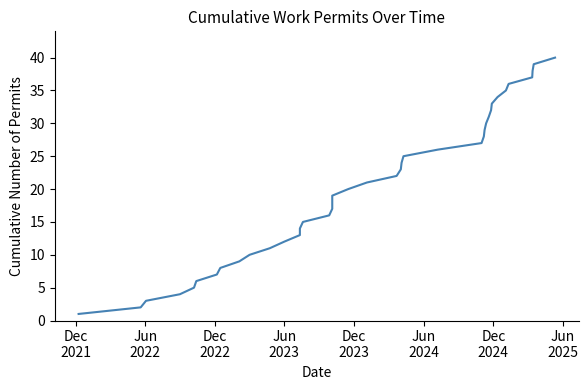

True or false: the data shows 3 at 12.

False